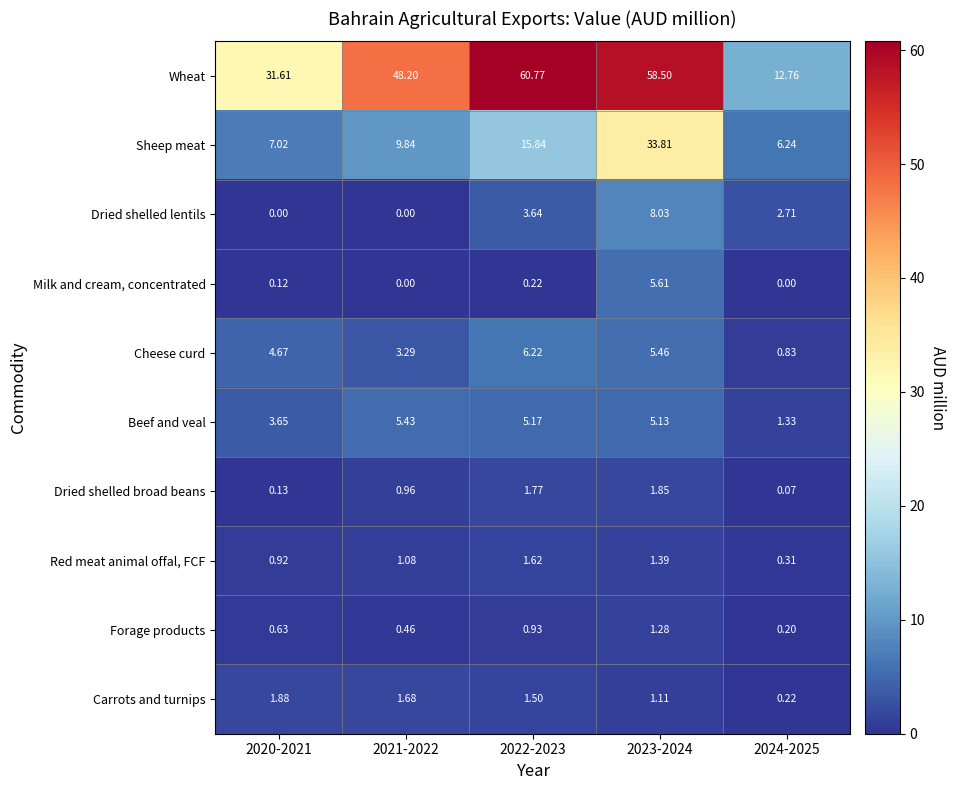

Rank the series by their maximum value, from highest to lowest.

Wheat, Sheep meat, Dried shelled lentils, Cheese curd, Milk and cream, concentrated, Beef and veal, Carrots and turnips, Dried shelled broad beans, Red meat animal offal, FCF, Forage products